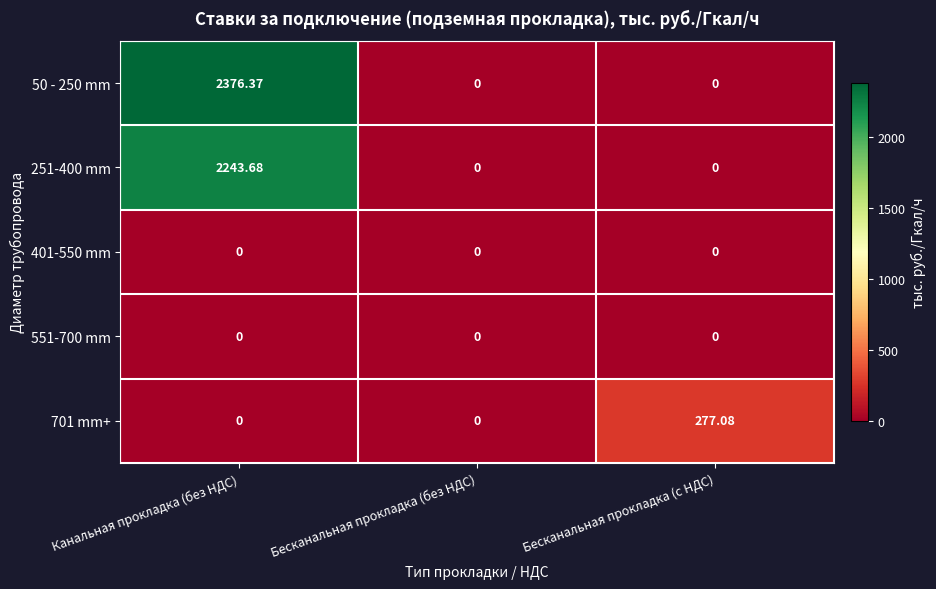

Which category has the highest value across all series?

Канальная прокладка (без НДС)